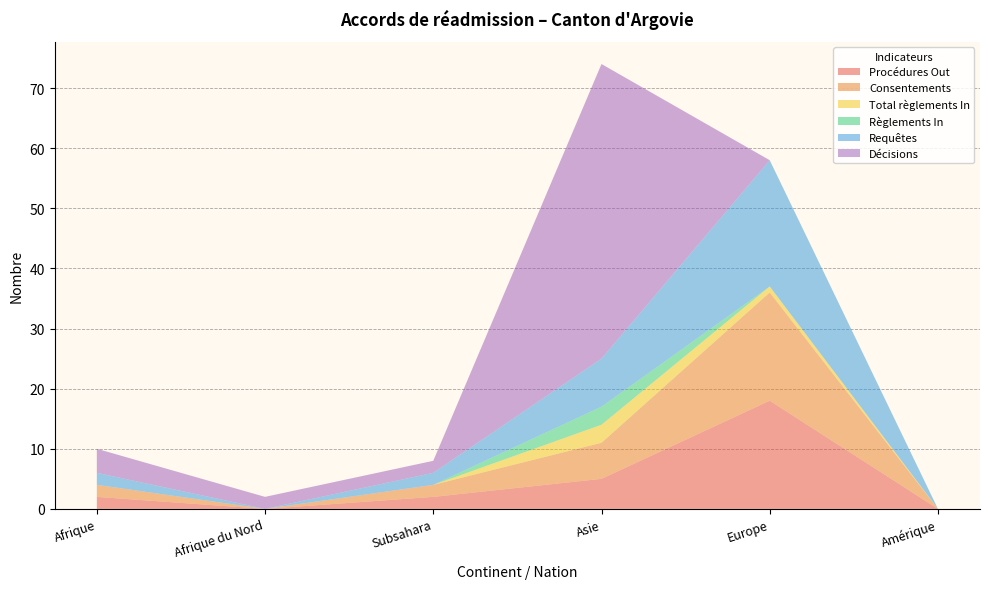

Reading left to right, extract all data points from this chart.

Procédures Out: 2	0	2	5	18	0
Consentements: 2	0	2	6	18	0
Total règlements In: 0	0	0	3	1	0
Règlements In: 0	0	0	3	0	0
Requêtes: 2	0	2	8	21	0
Décisions: 4	2	2	49	0	0